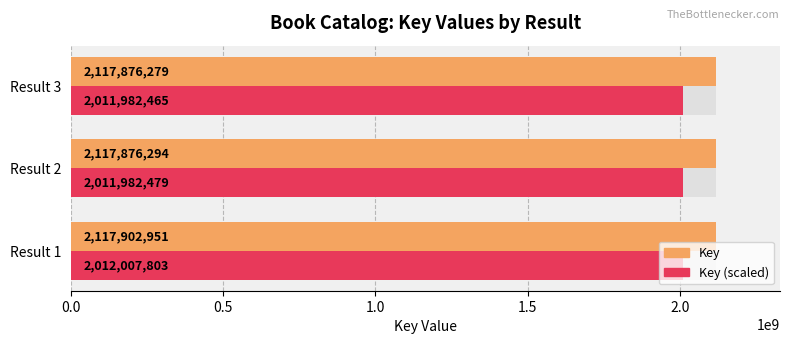

What is the value of the Key (scaled) bar at the 1st from the left?

2012007803.4